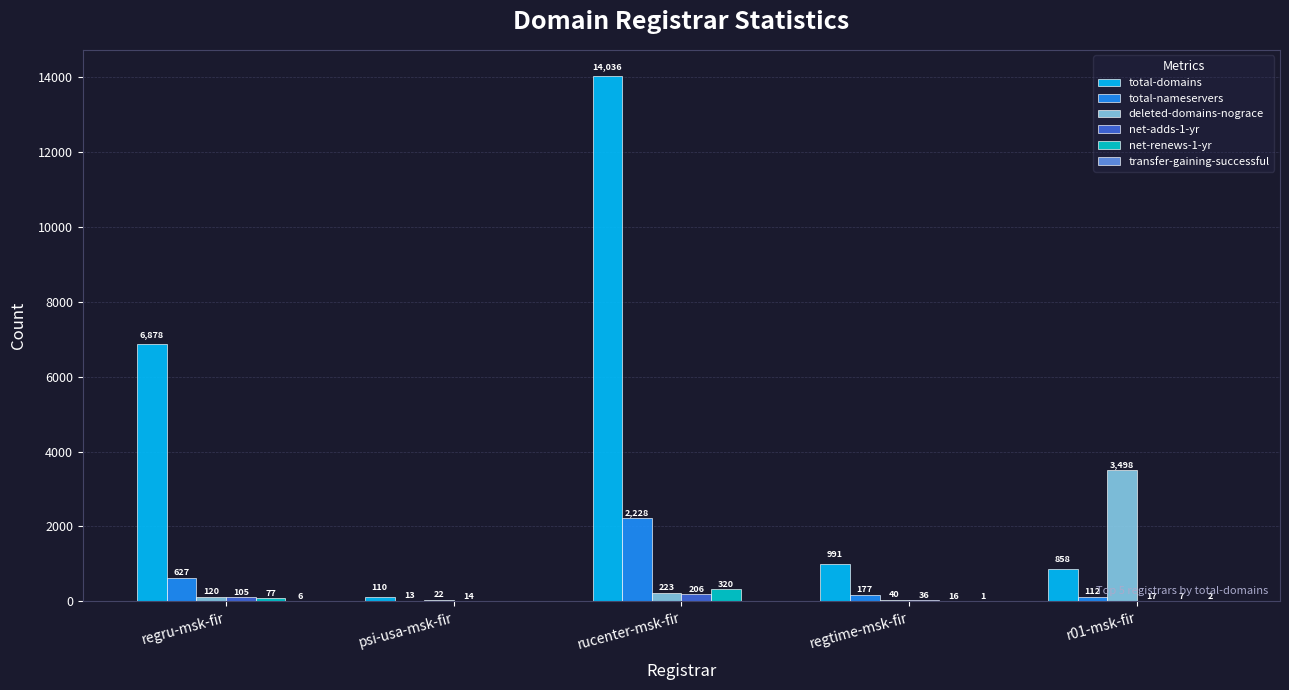

Count the number of data series in this chart.

6